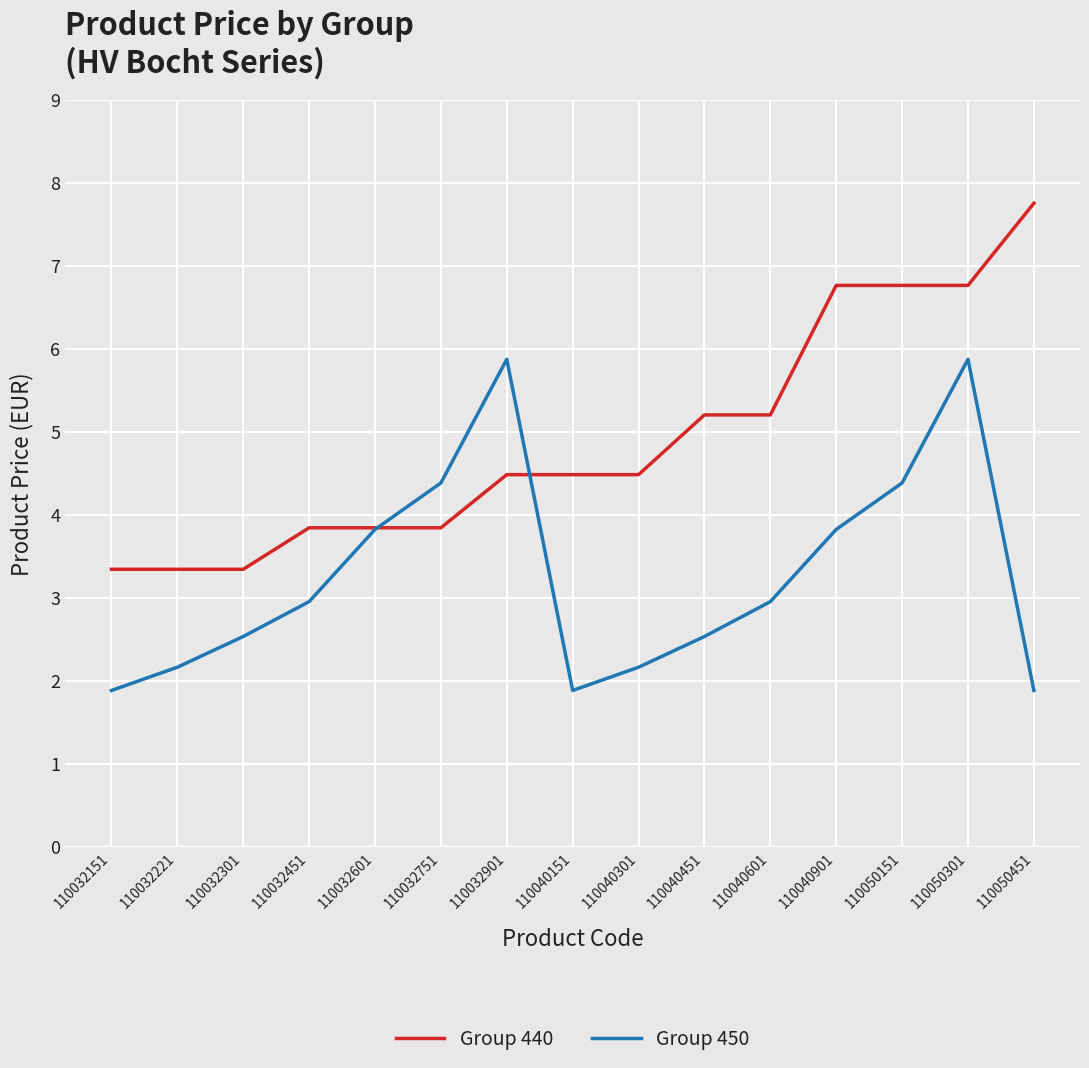

Does the chart display data point markers on the line(s)?

No